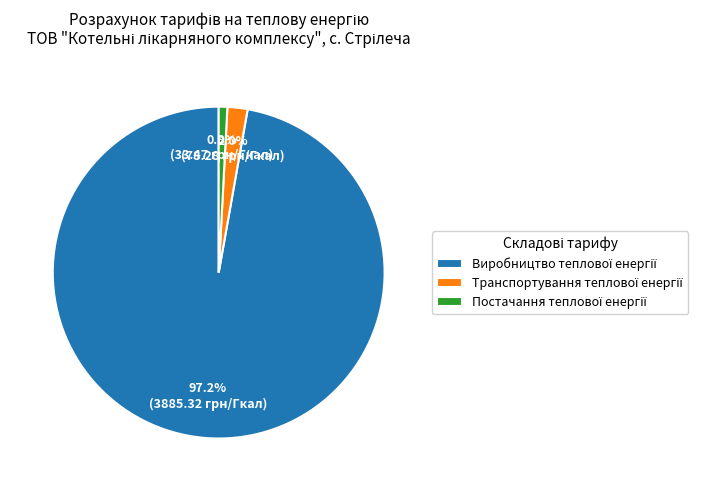

To the nearest percent, what is the difference between the largest and smallest slice percentages?

96%